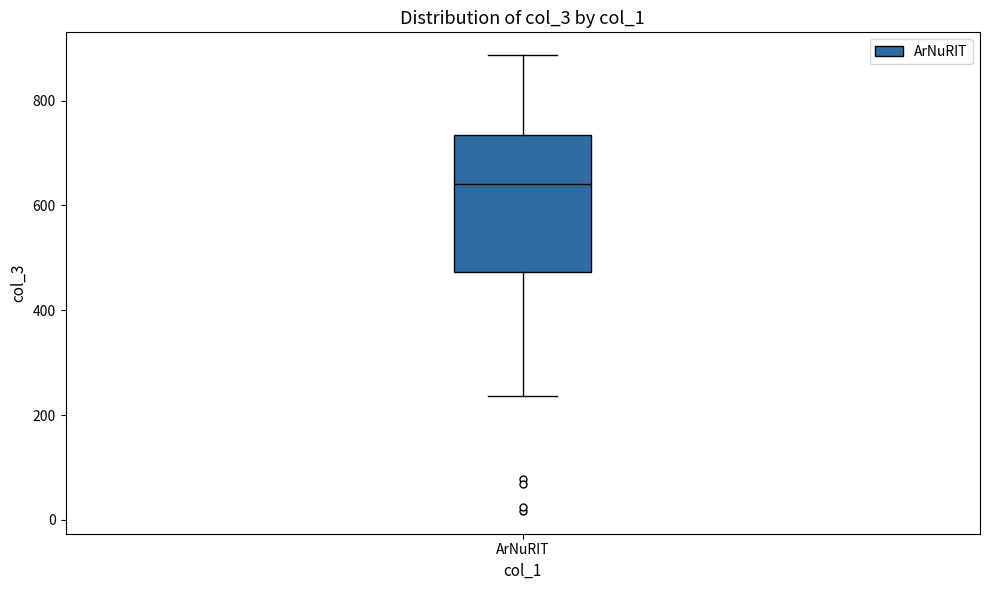

Read this box plot against the y-axis: the position of the median line, the range covered by the box, and the ends of both whiskers. The values are not printed on the chart, so give them approximately, as read against the axis.

median 640, box 480 to 740, whiskers 240 to 880